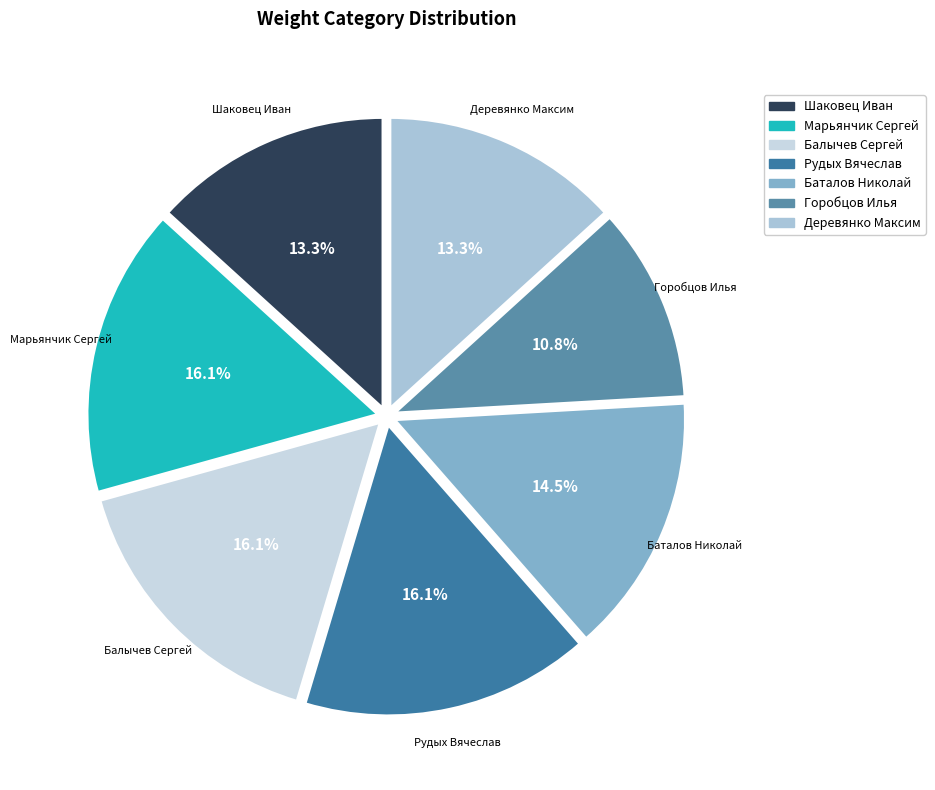

Which category has the smallest portion of the pie?

Горобцов Илья